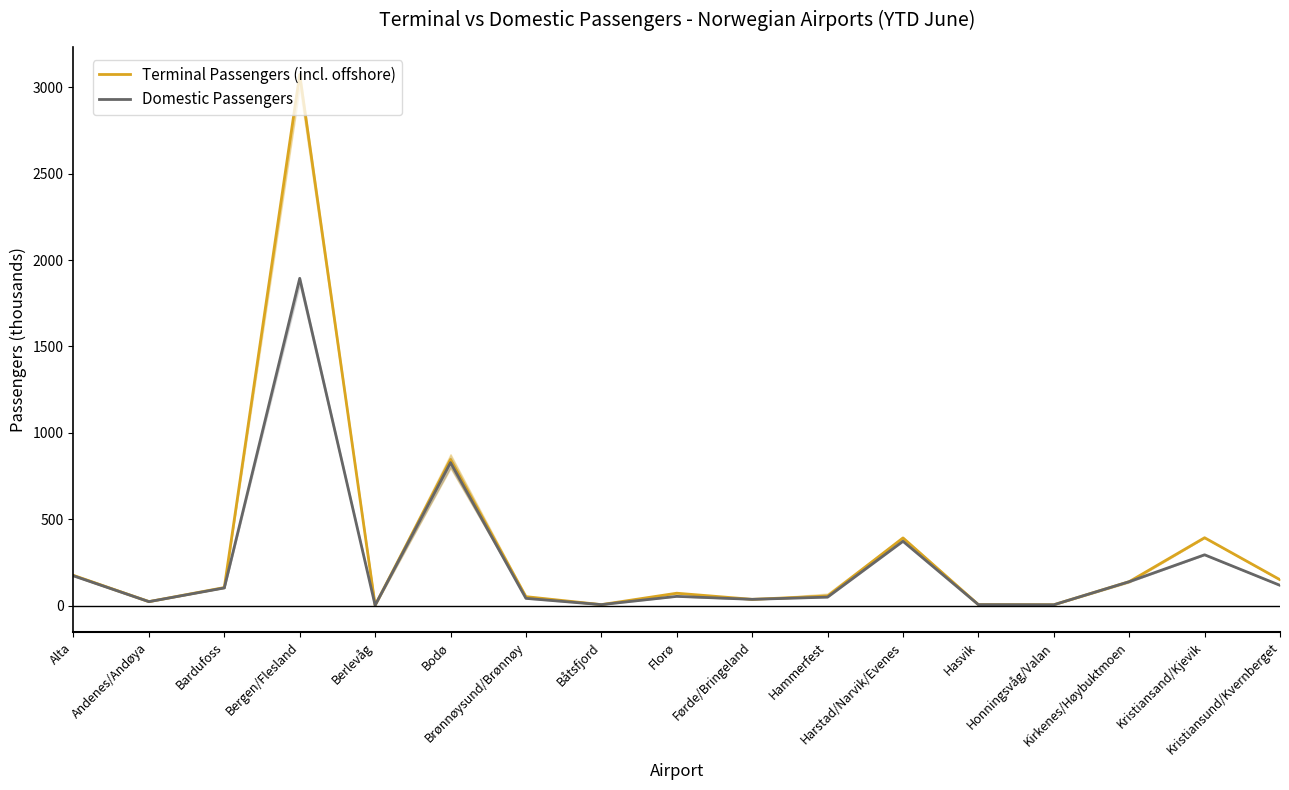

Reading right to left, extract all data points from this chart.

Terminal Passengers (incl. offshore): Kristiansund/Kvernberget=149.9	Kristiansand/Kjevik=392.9	Kirkenes/Høybuktmoen=138.7	Honningsvåg/Valan=4.9	Hasvik=5.7	Harstad/Narvik/Evenes=391.8	Hammerfest=55.2	Førde/Bringeland=36.4	Florø=71.8	Båtsfjord=5.8	Brønnøysund/Brønnøy=51.9	Bodø=845.9	Berlevåg=2.1	Bergen/Flesland=3074.1	Bardufoss=104.7	Andenes/Andøya=23.0	Alta=175.0
Domestic Passengers: Kristiansund/Kvernberget=117.4	Kristiansand/Kjevik=294.2	Kirkenes/Høybuktmoen=138.5	Honningsvåg/Valan=4.9	Hasvik=5.7	Harstad/Narvik/Evenes=372.4	Hammerfest=49.2	Førde/Bringeland=36.4	Florø=53.6	Båtsfjord=5.8	Brønnøysund/Brønnøy=42.0	Bodø=827.7	Berlevåg=2.1	Bergen/Flesland=1894.4	Bardufoss=102.4	Andenes/Andøya=23.0	Alta=172.3